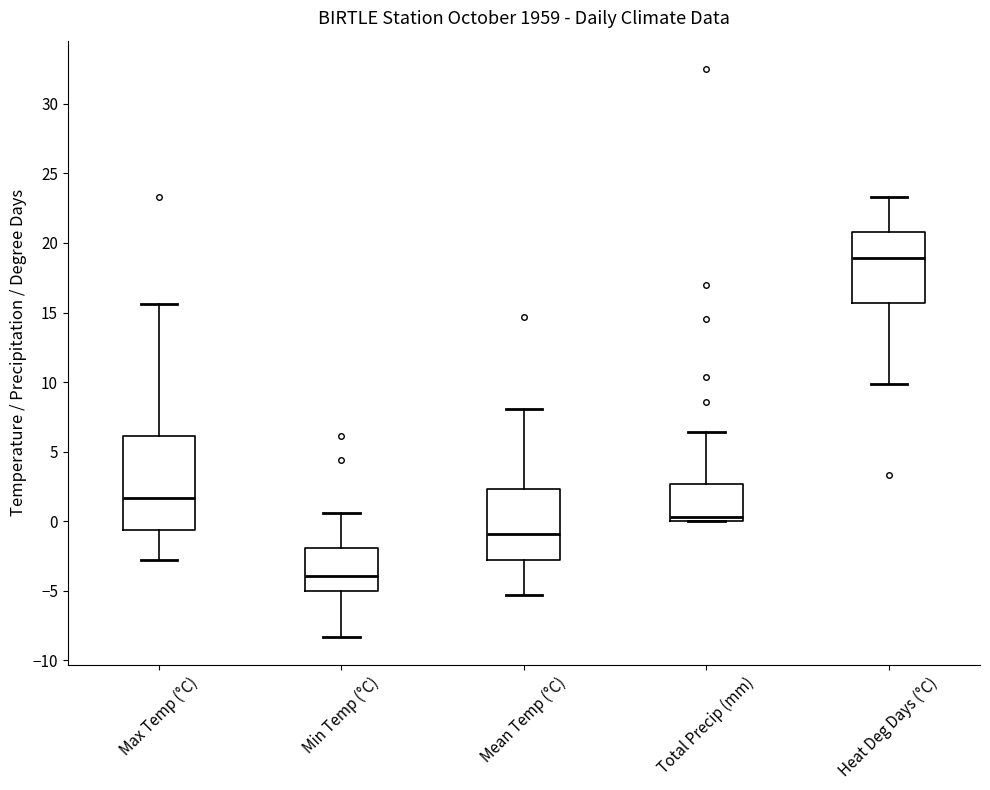

Which box has the lowest median line?

Min Temp (°C)